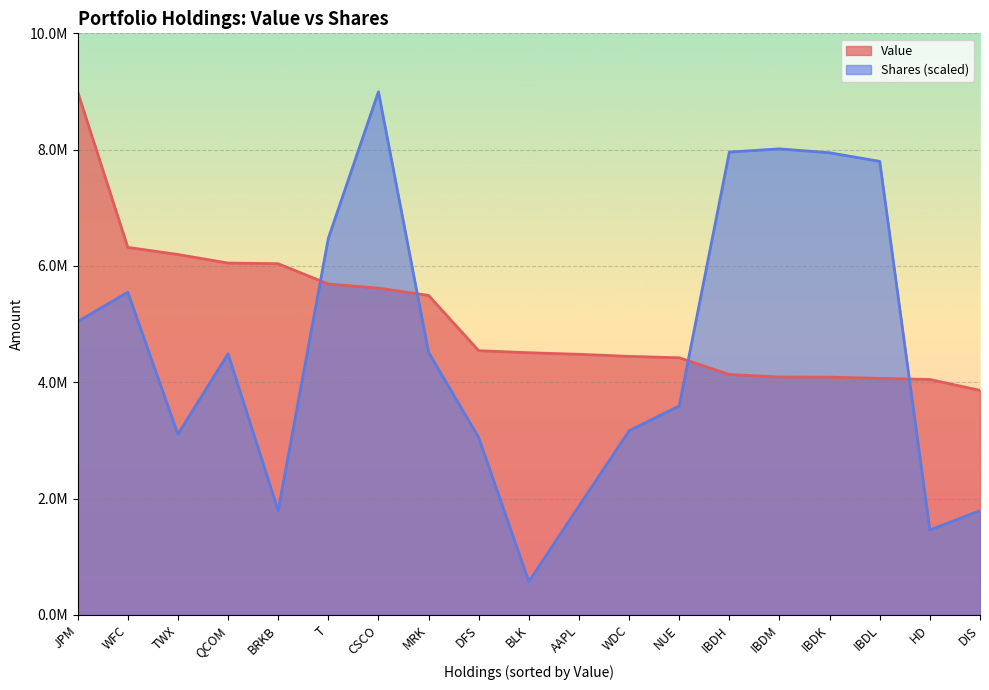

The value of Shares or principal amount at BLK is 792922.1. True or false?

False